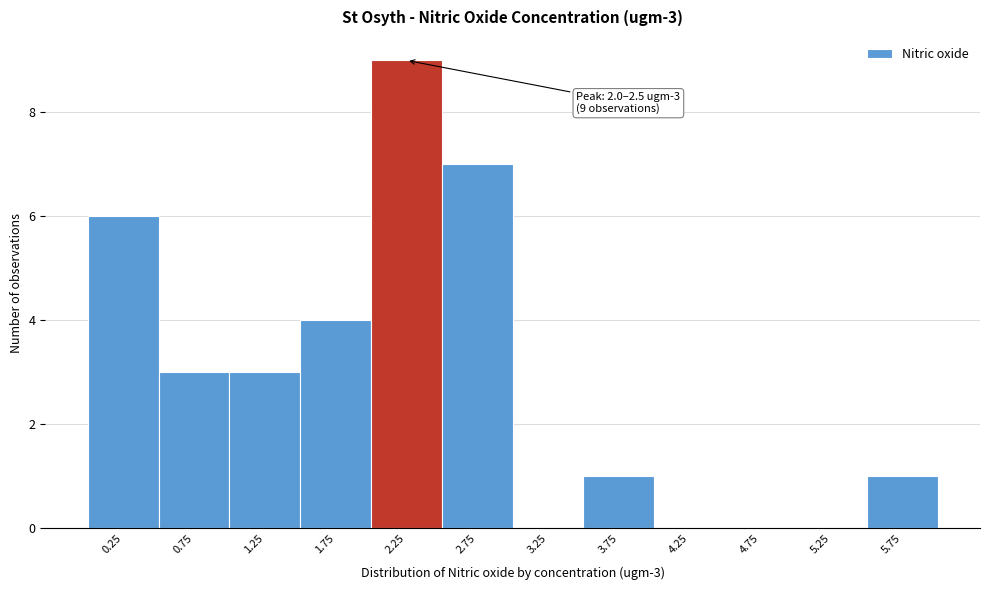

Which range on the x-axis has the tallest bar?

2.0 to 2.5